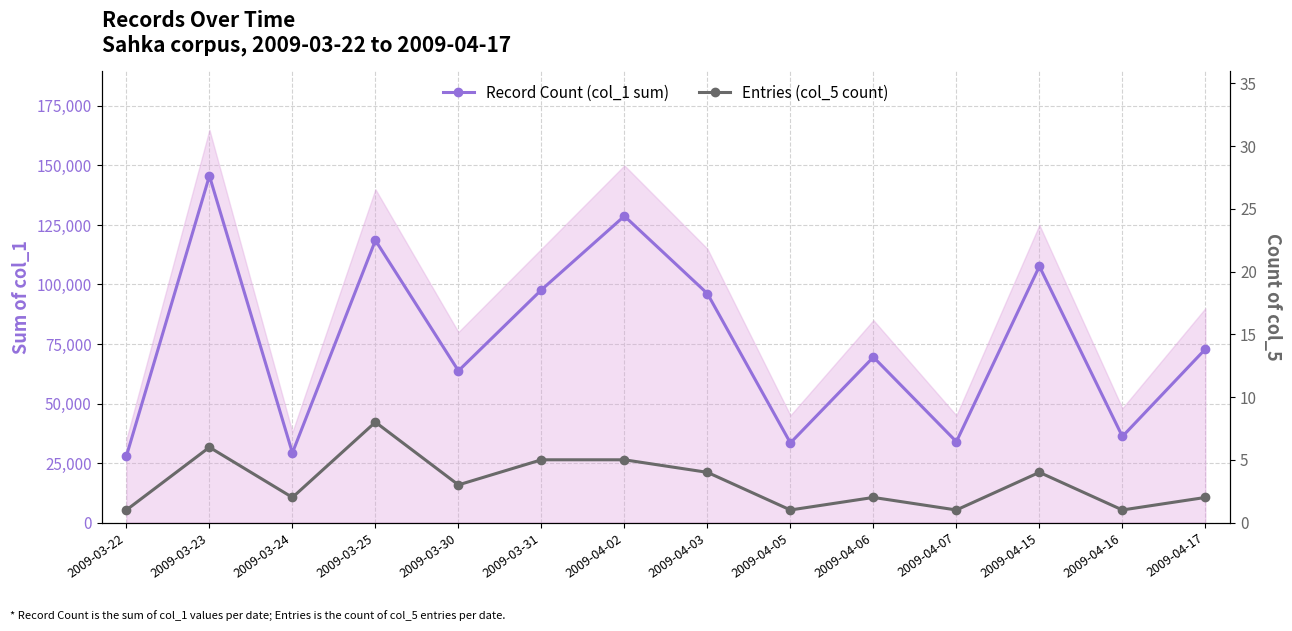

True or false: Record Count (col_1 sum) and Entries (col_5 count) cross at least once.

False